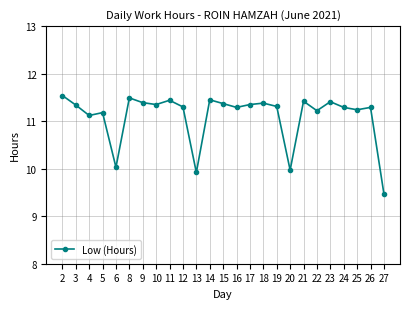

The chart shows a value of 15.7 at 4. True or false?

False